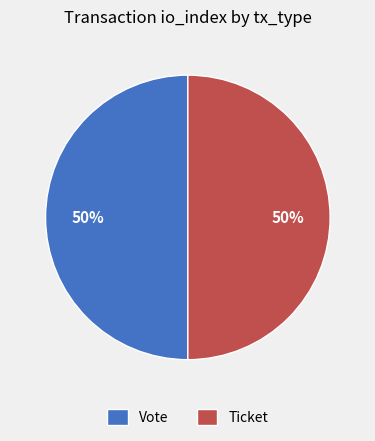

The Vote slice represents 50% of the pie. True or false?

True